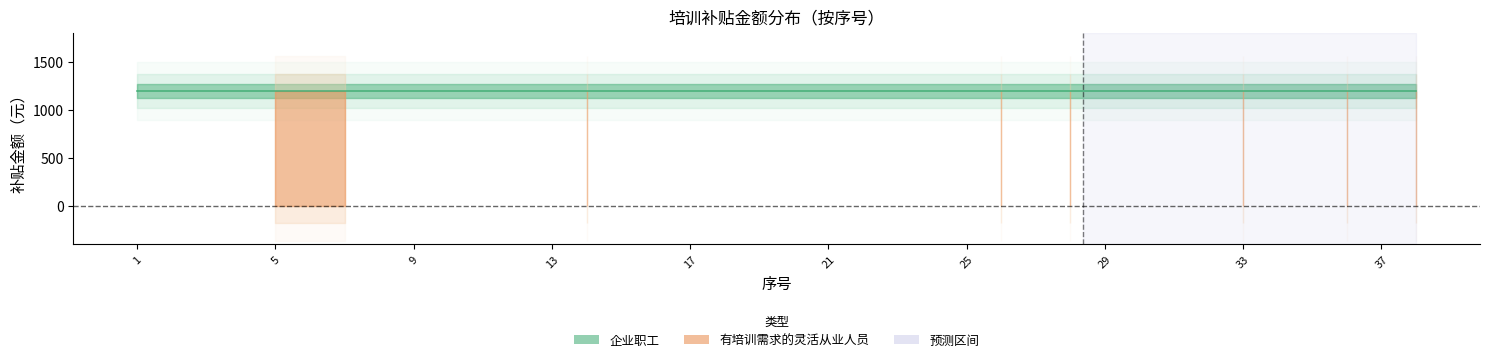

Which series has the largest range (max minus min)?

有培训需求的灵活从业人员